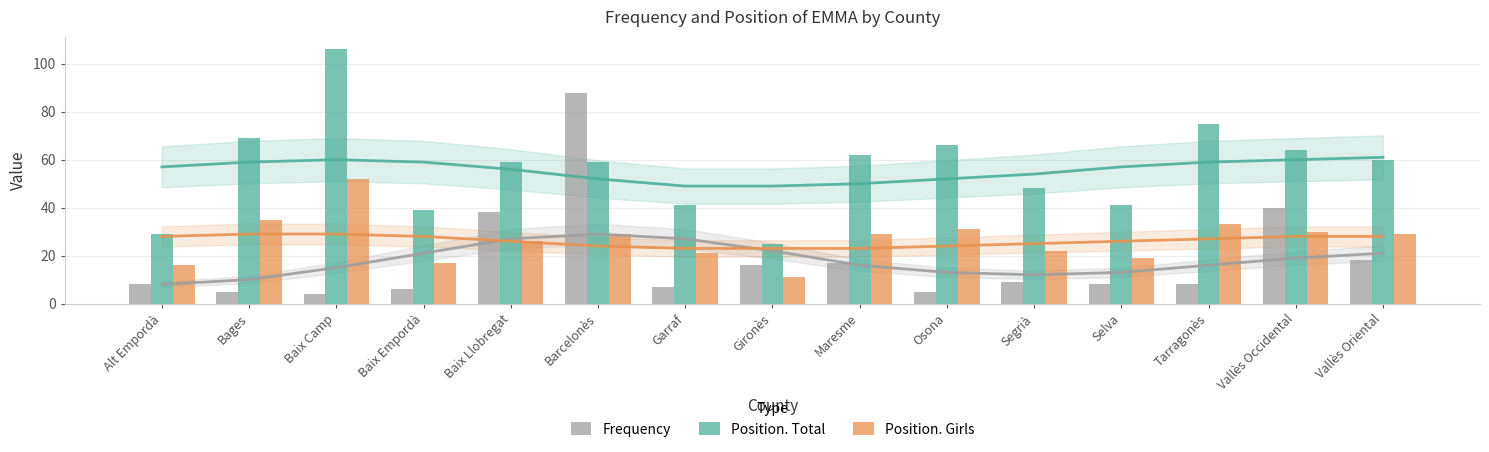

What is the greatest value displayed?

106